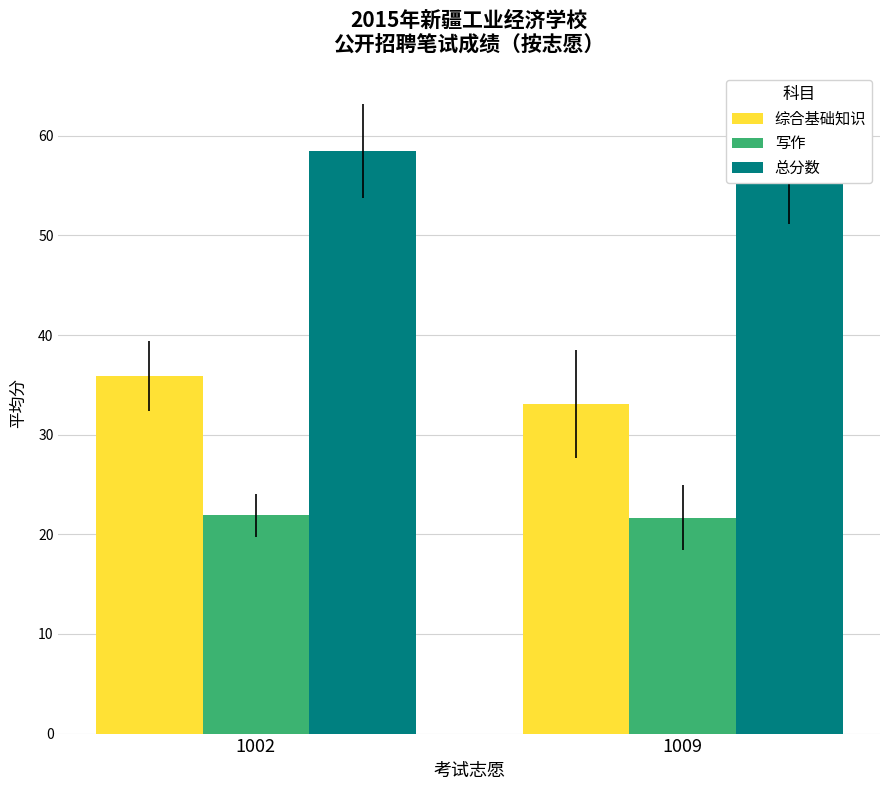

Which series has the largest total across all categories?

总分数